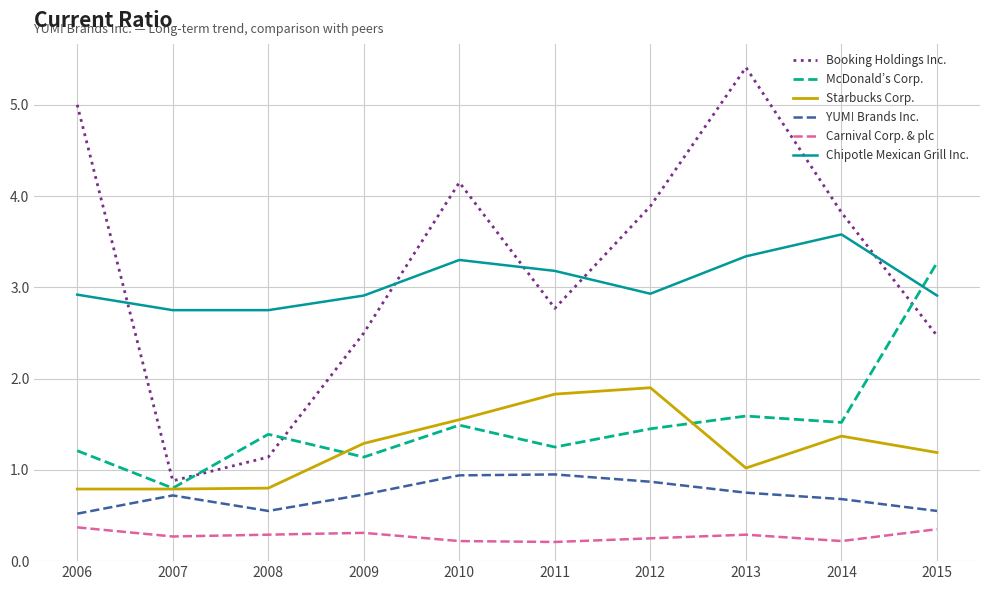

What is the greatest value displayed?

5.4